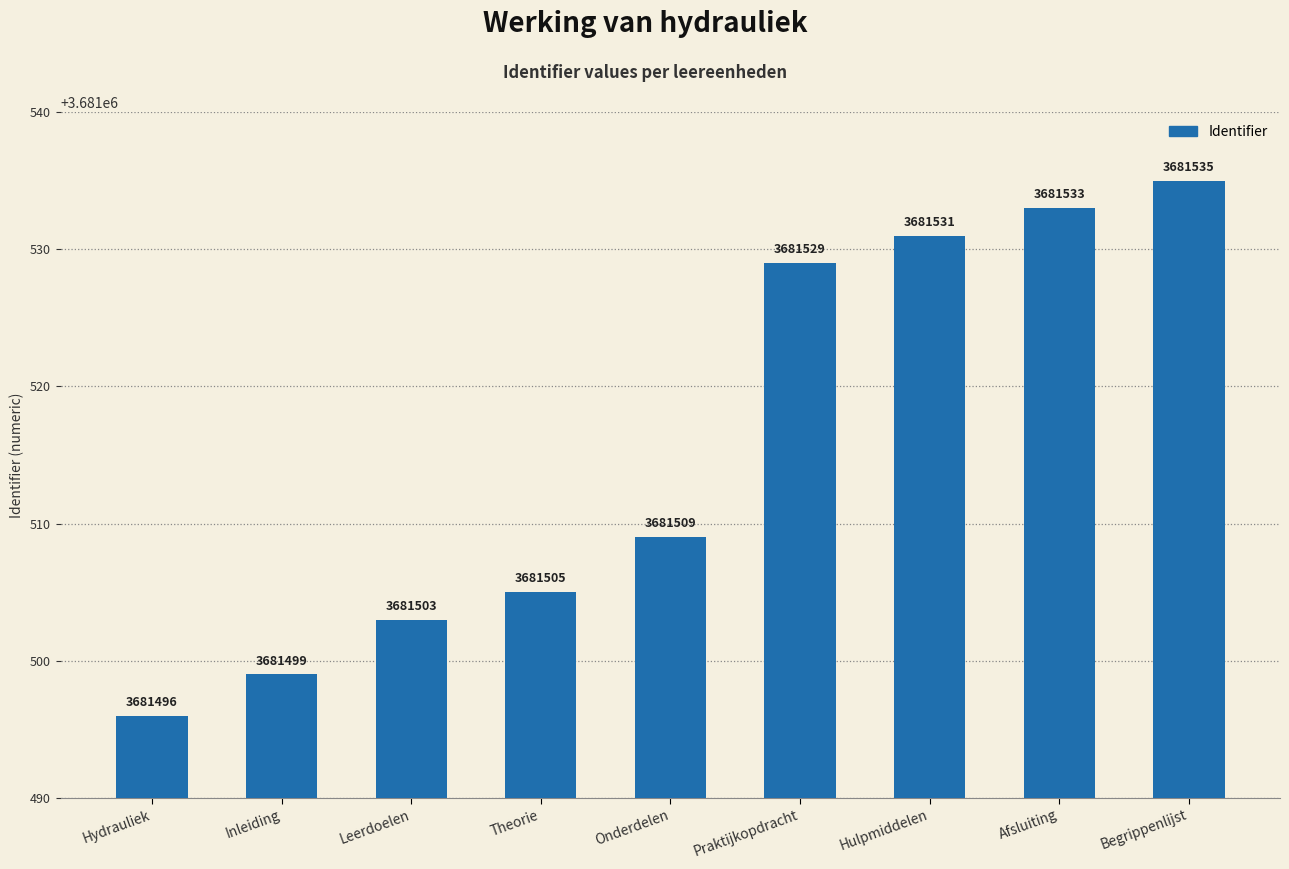

True or false: the data shows 4860030 at Hulpmiddelen.

False